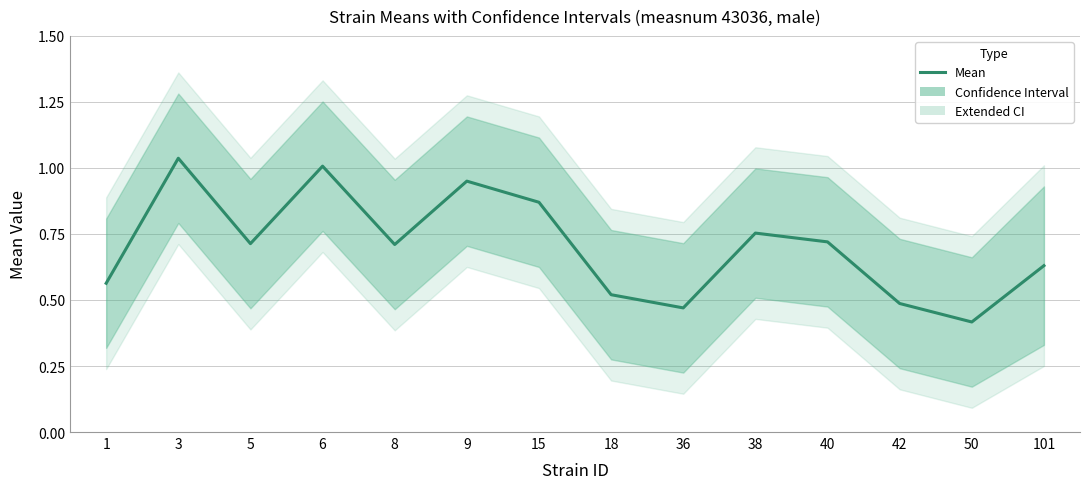

Which has a higher value, 40 or 18?

40